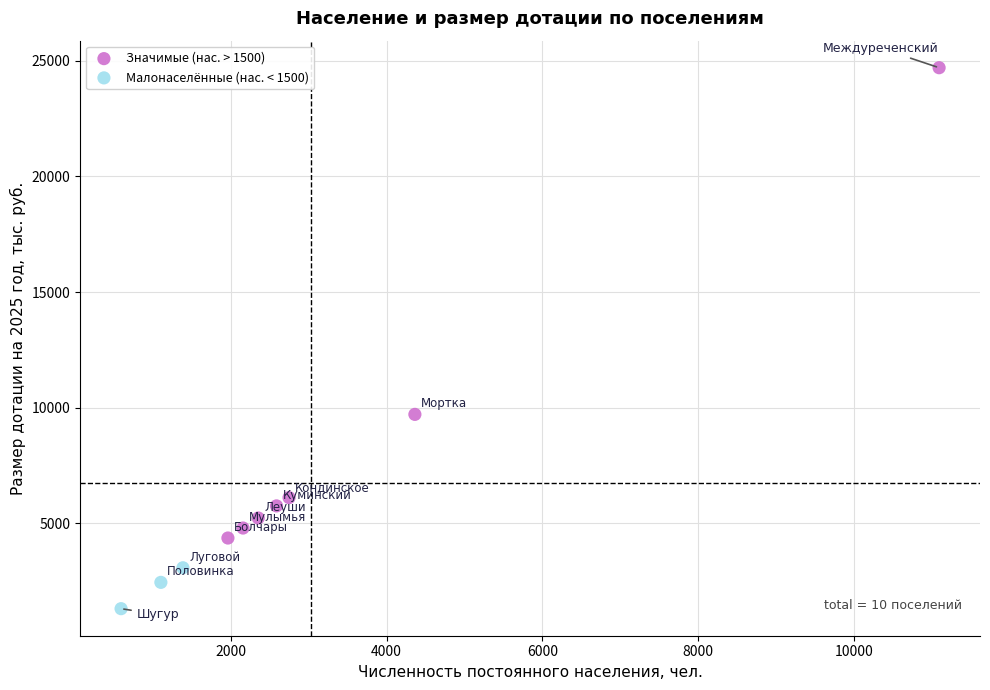

What are all the series names shown in the legend?

Значимые (нас. > 1500), Малонаселённые (нас. < 1500)